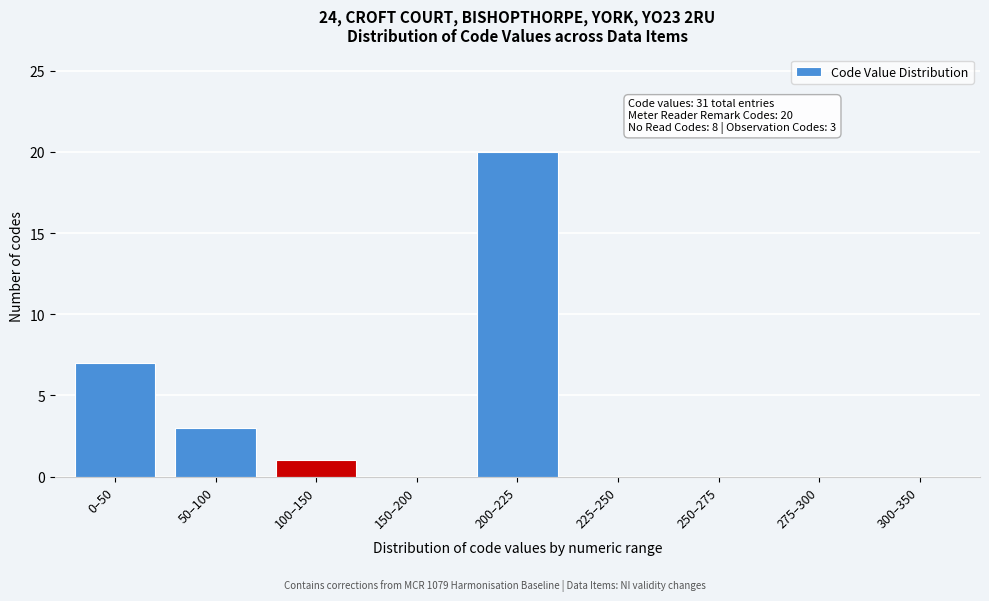

Reading left to right, transcribe all the data shown in this chart.

0–50=7	50–100=3	100–150=1	150–200=0	200–225=20	225–250=0	250–275=0	275–300=0	300–350=0